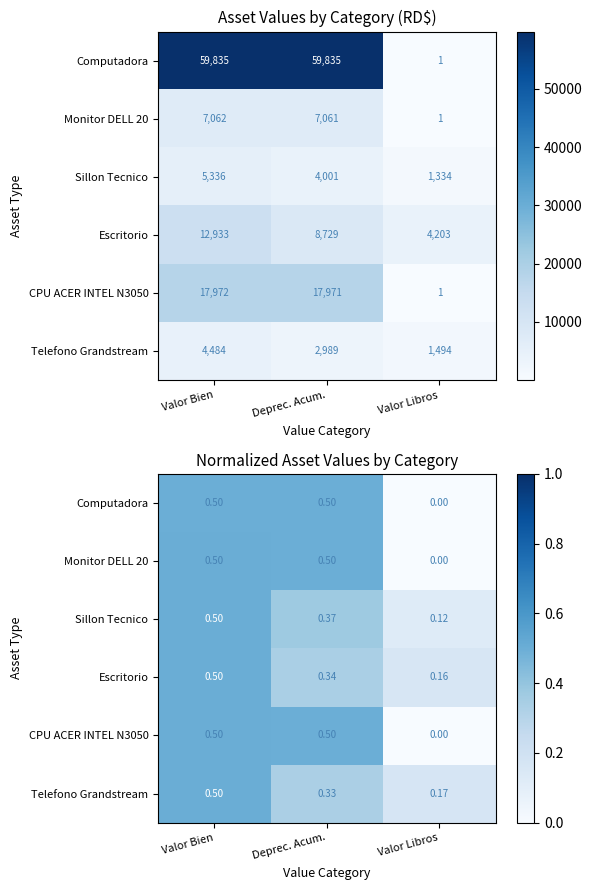

Is it true that CPU ACER INTEL N3050 equals 0.0 at Valor Libros?

True